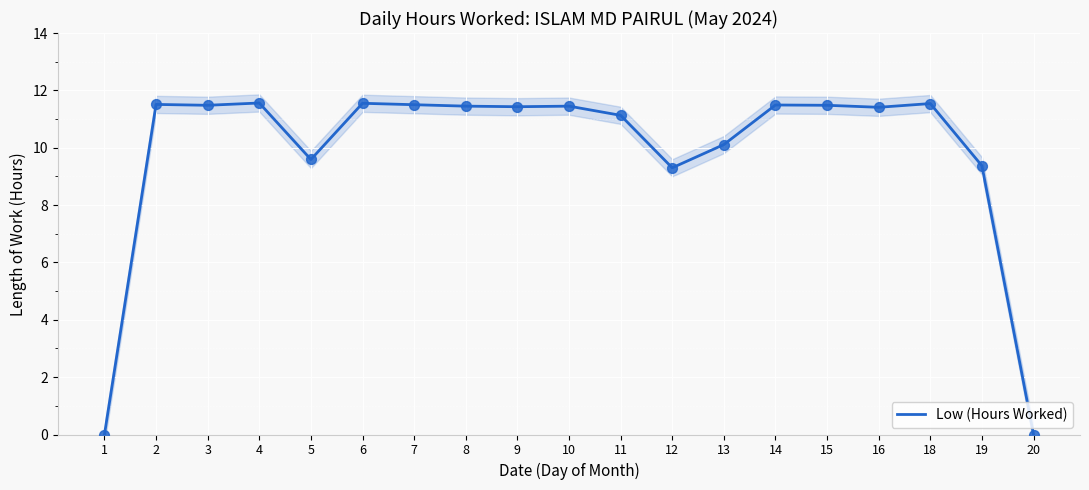

What is the change in value from 2 to 10?

-0.1